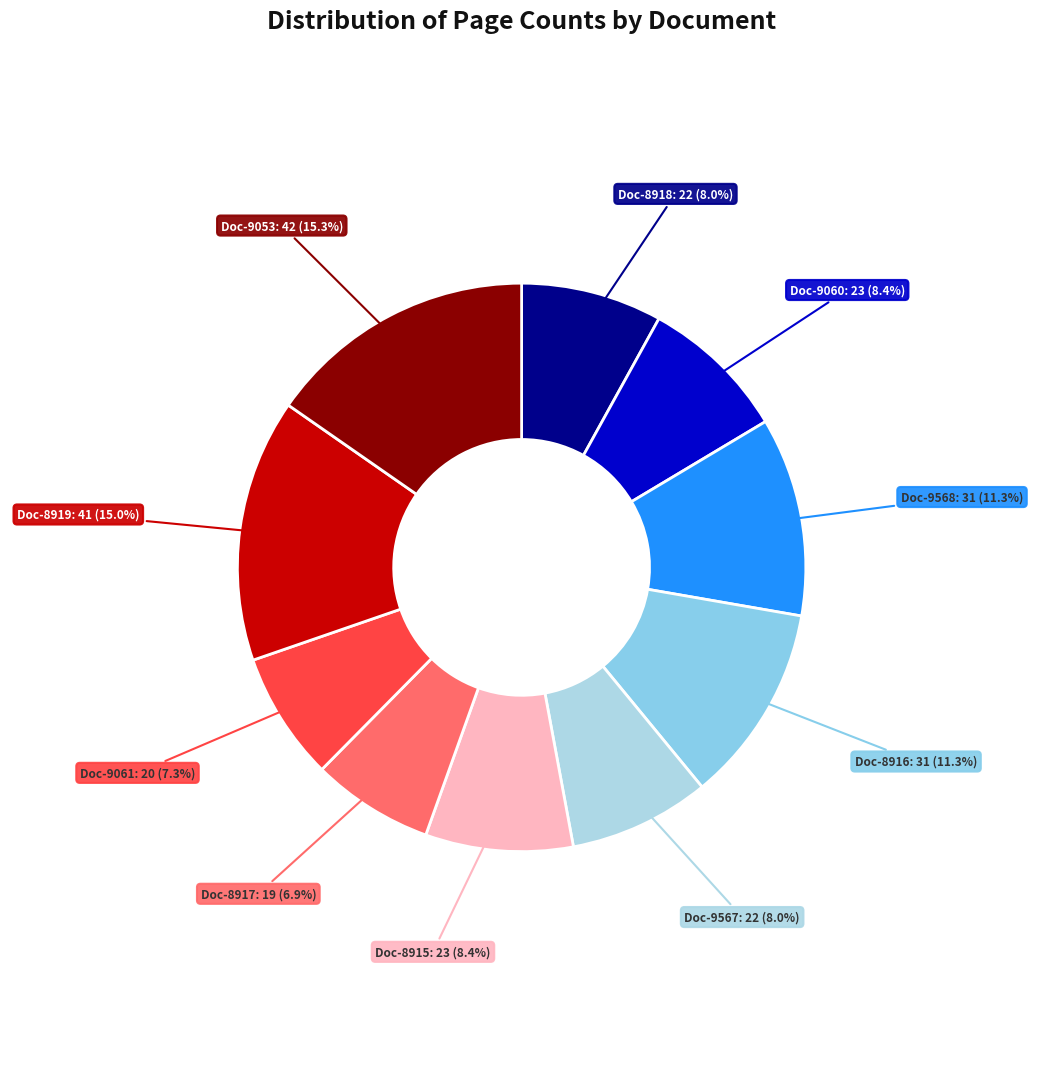

How many slices are in this pie chart?

10